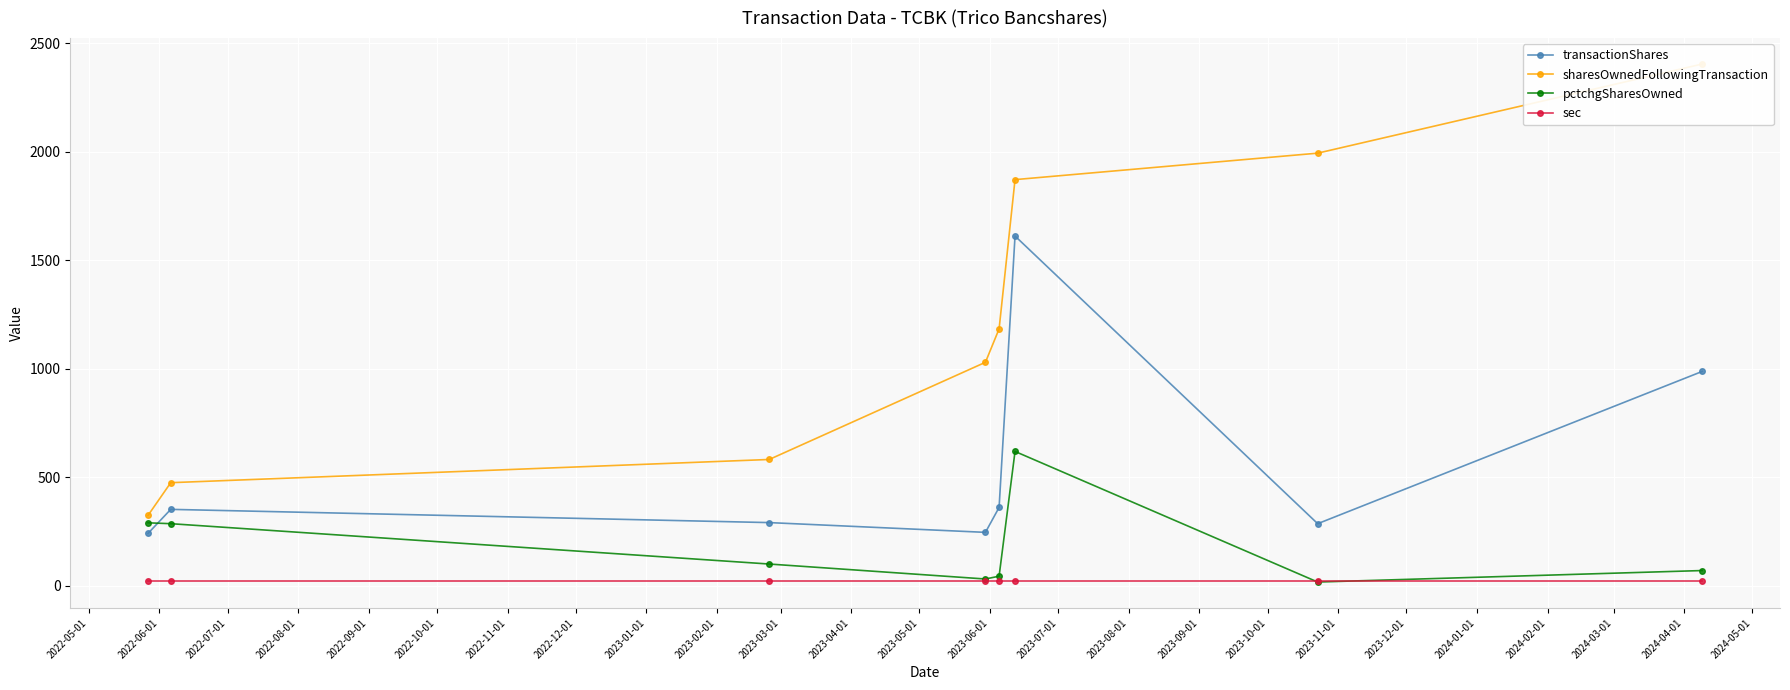

Reading left to right, transcribe all the data shown in this chart.

transactionShares: 241	352	291	246	361	1612	286	988
sharesOwnedFollowingTransaction: 324	475	582	1030	1184	1872	1994	2405
pctchgSharesOwned: 290	286	100	31	44	619	17	70
sec: 24	24	24	24	24	24	24	24